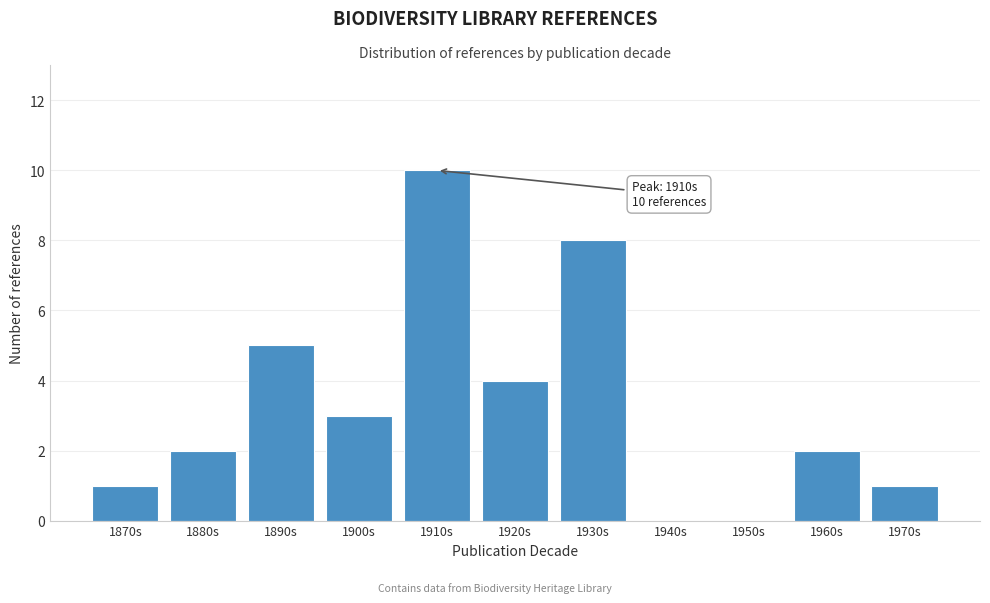

Reading left to right, list all the values displayed in this chart.

1870s=1	1880s=2	1890s=5	1900s=3	1910s=10	1920s=4	1930s=8	1940s=0	1950s=0	1960s=2	1970s=1